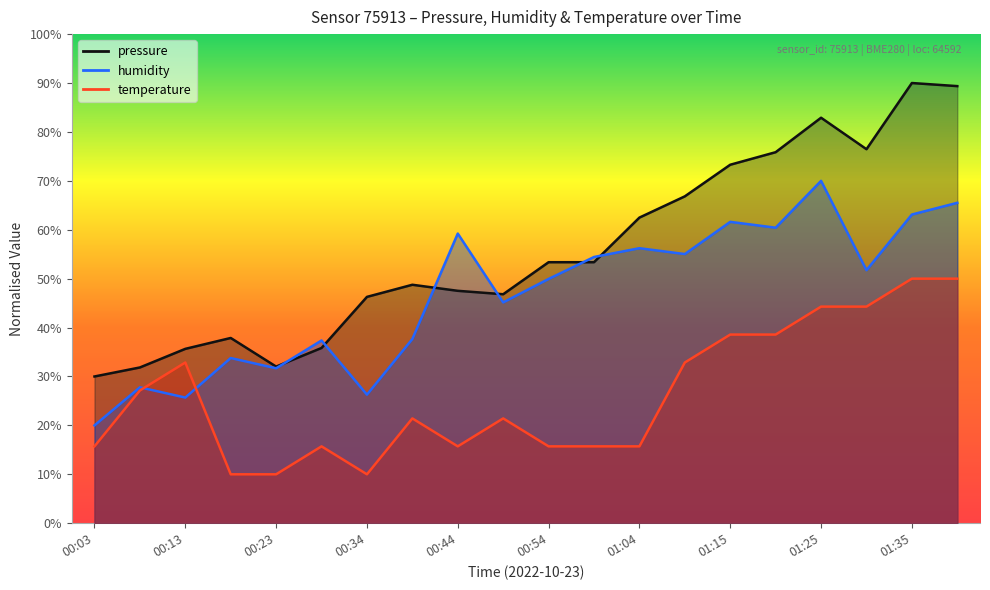

Rank the categories by pressure value from lowest to highest.

00:03, 00:08, 00:23, 00:13, 00:28, 00:18, 00:34, 00:49, 00:44, 00:39, 00:54, 00:59, 01:04, 01:09, 01:15, 01:20, 01:30, 01:25, 01:40, 01:35